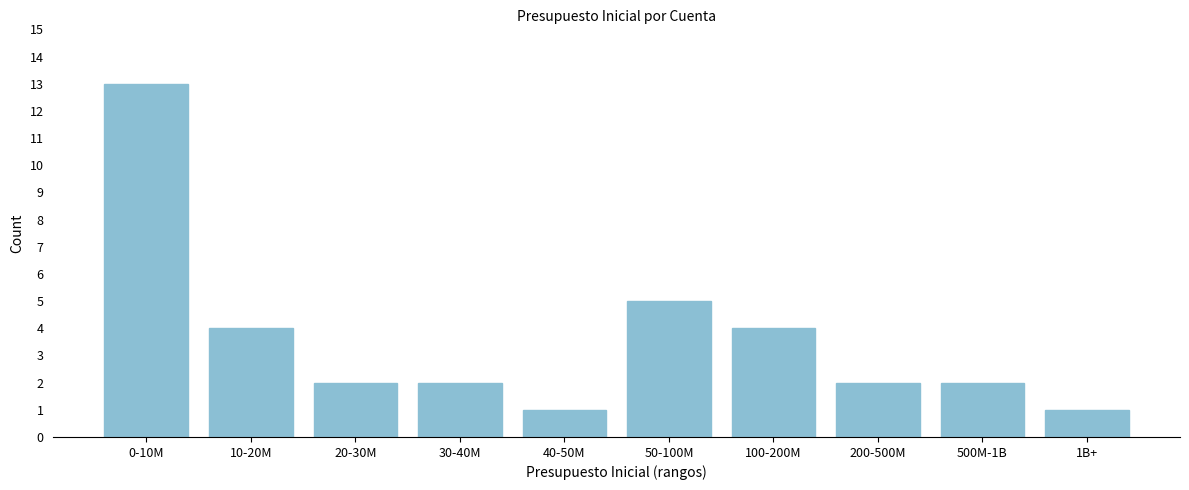

Reading left to right, what are all the values shown in this chart?

13	4	2	2	1	5	4	2	2	1